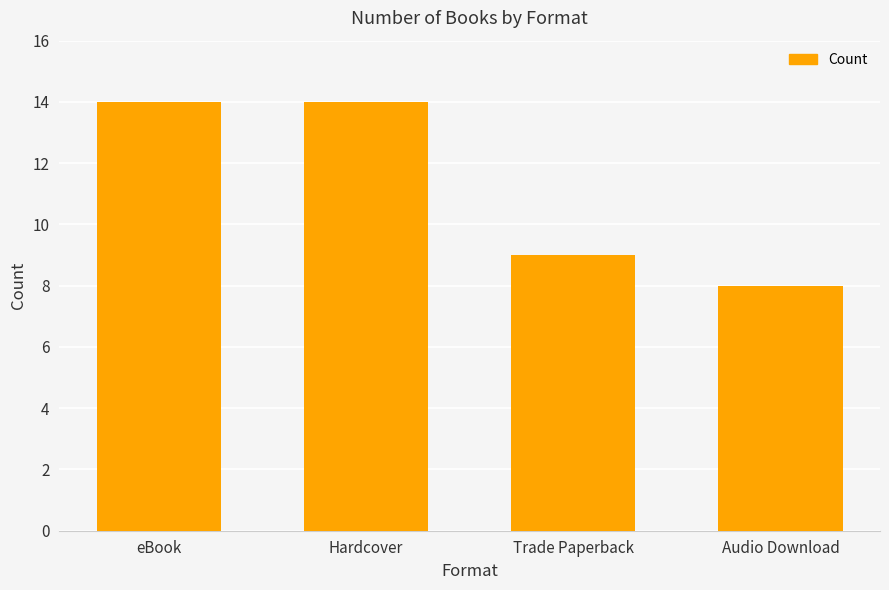

What is the change in value from eBook to Audio Download?

-6